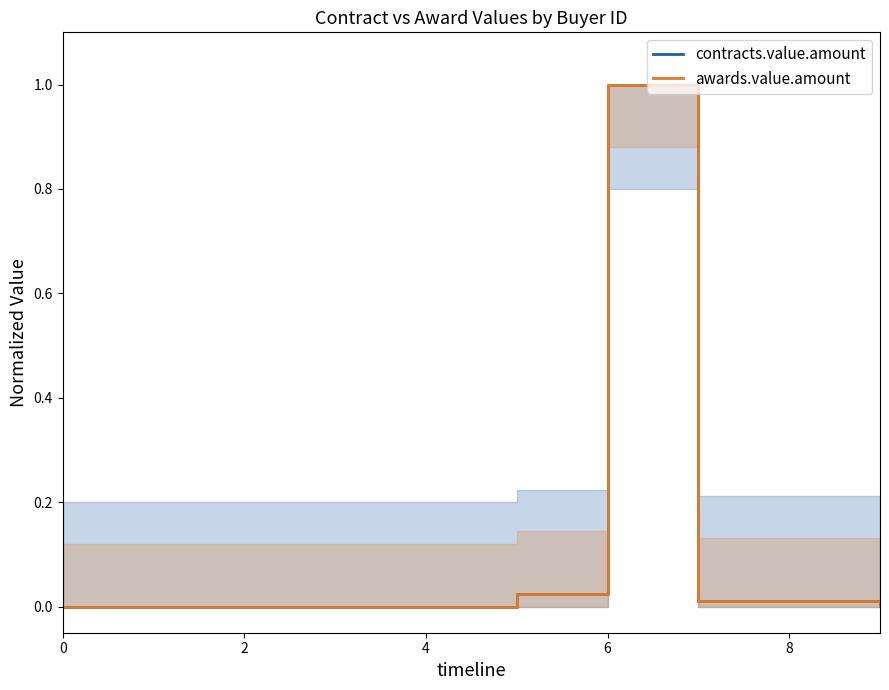

True or false: awards.value.amount and contracts.value.amount intersect in this chart.

False